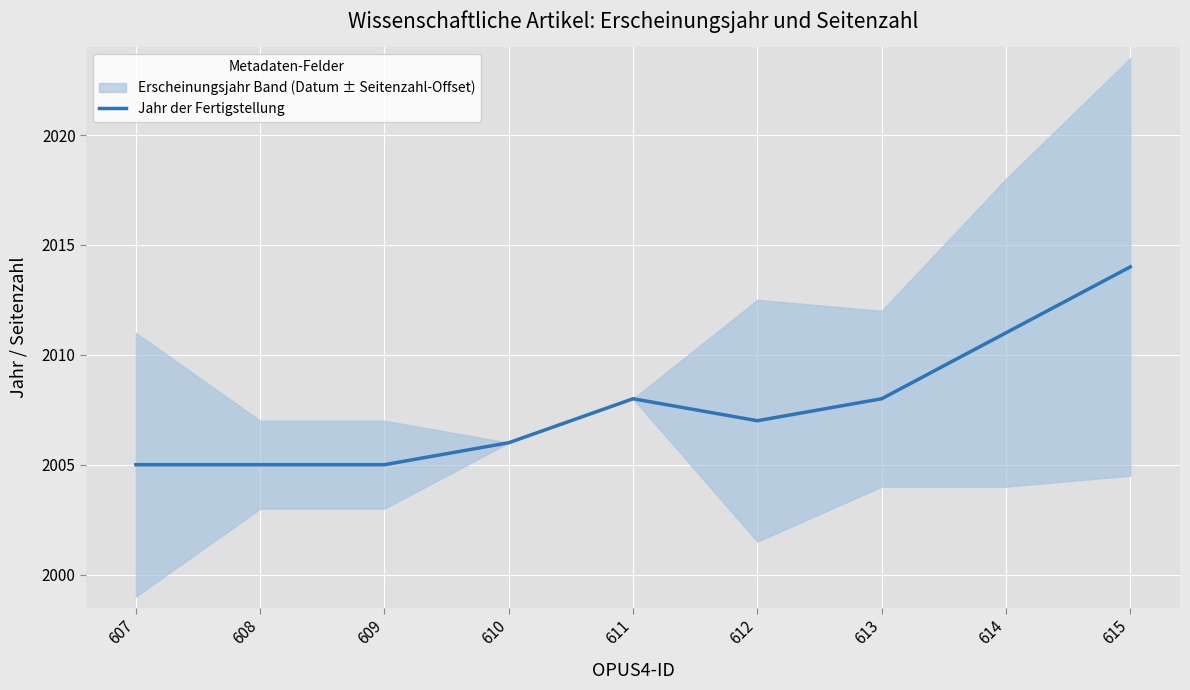

True or false: the data shows 2008 at 611.

True